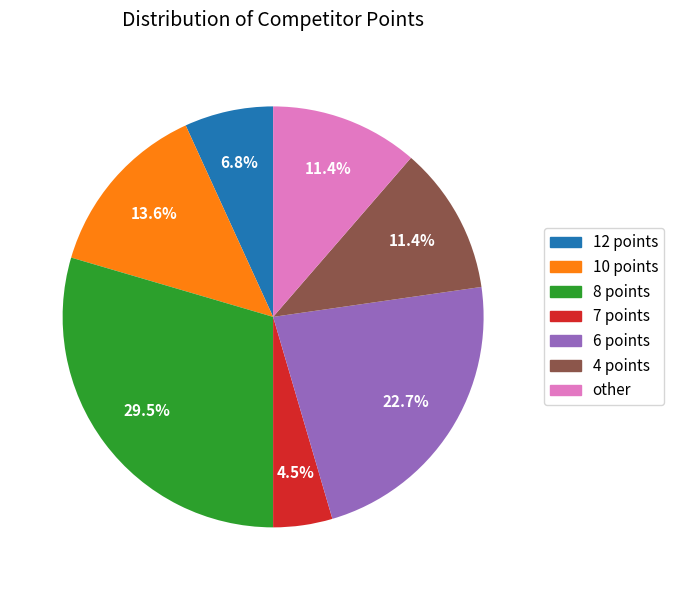

To the nearest percent, what is the average slice percentage?

14%